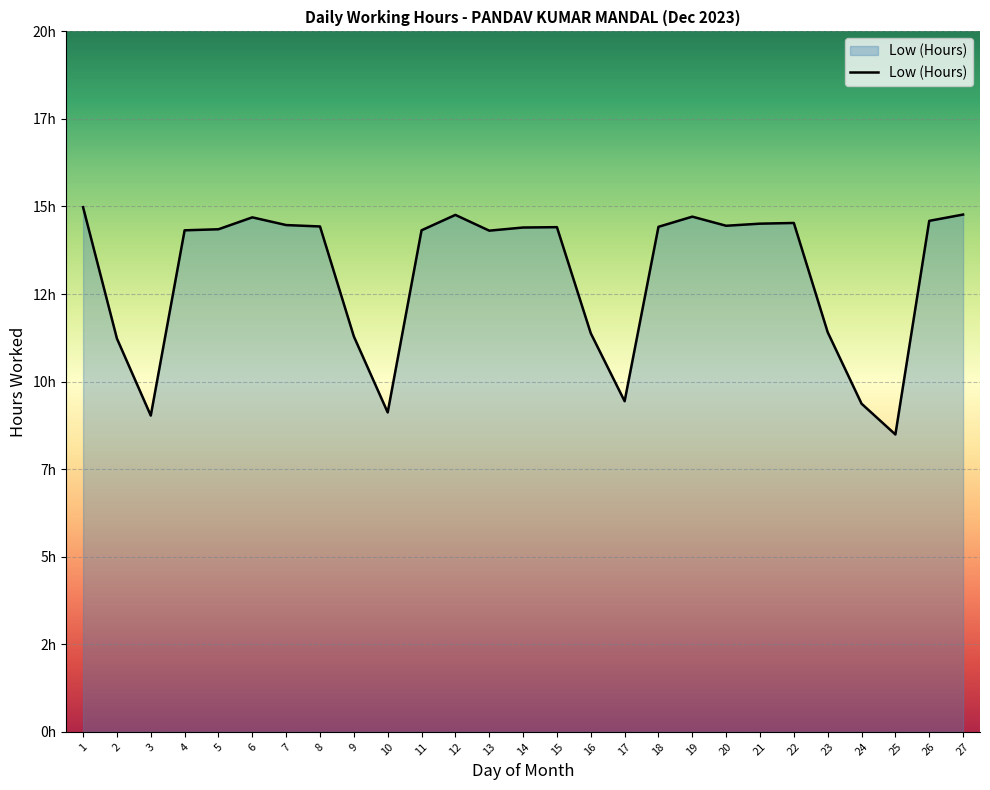

Does the chart have visible grid lines?

Yes